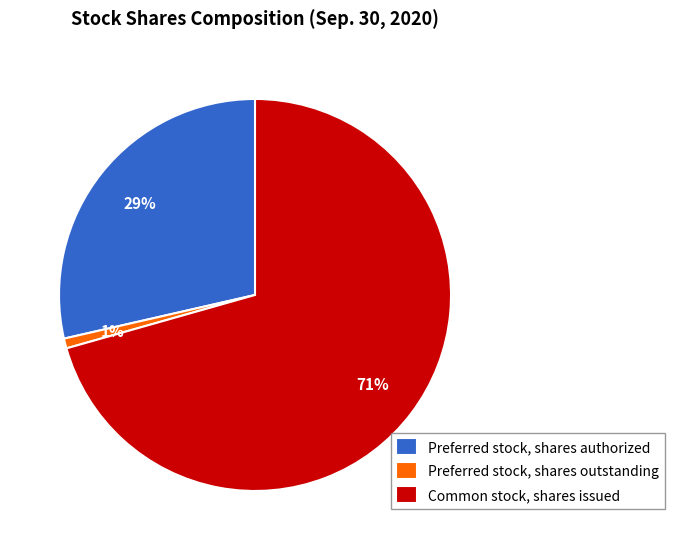

Between Preferred stock, shares outstanding and Common stock, shares issued, which is larger?

Common stock, shares issued